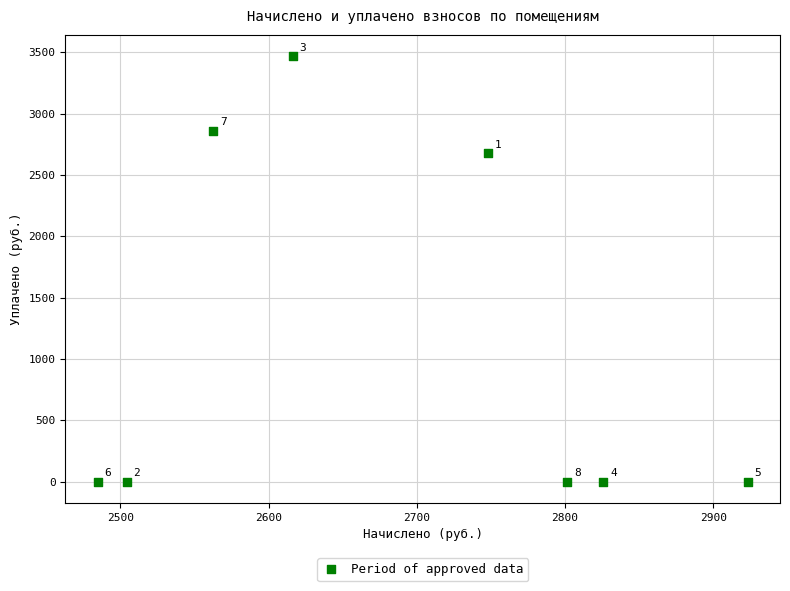

What Y value in the scatter plot is closest to 1734?

2679.0